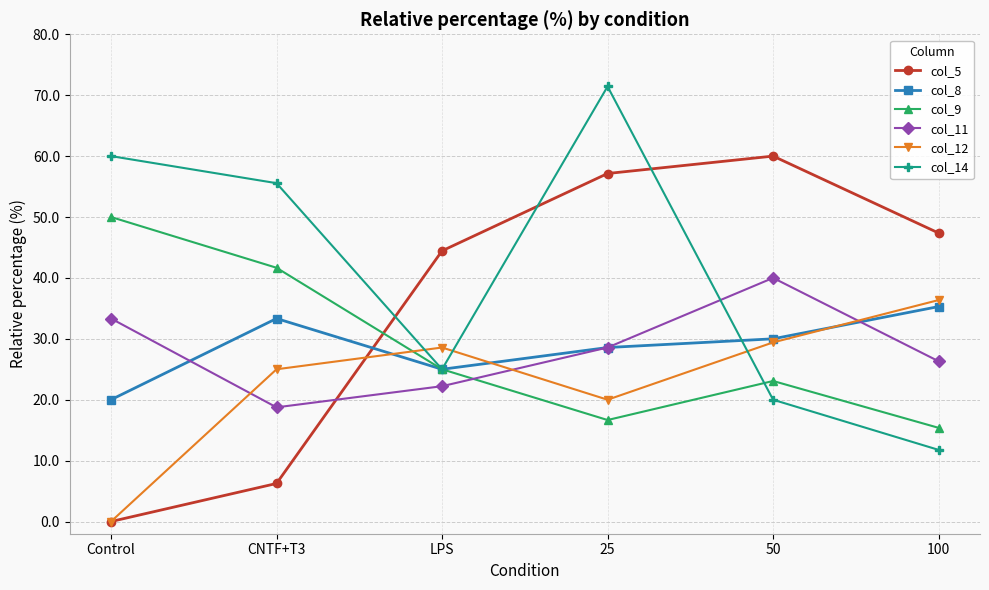

What are all the series names shown in the legend?

col_5, col_8, col_9, col_11, col_12, col_14